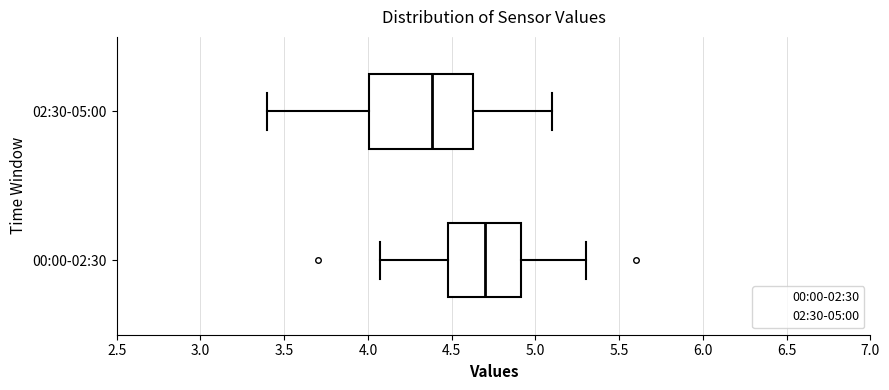

Where does the left whisker of the box for 02:30-05:00 end on the x-axis? The values are not printed on the chart, so give them approximately, as read against the axis.

3.40